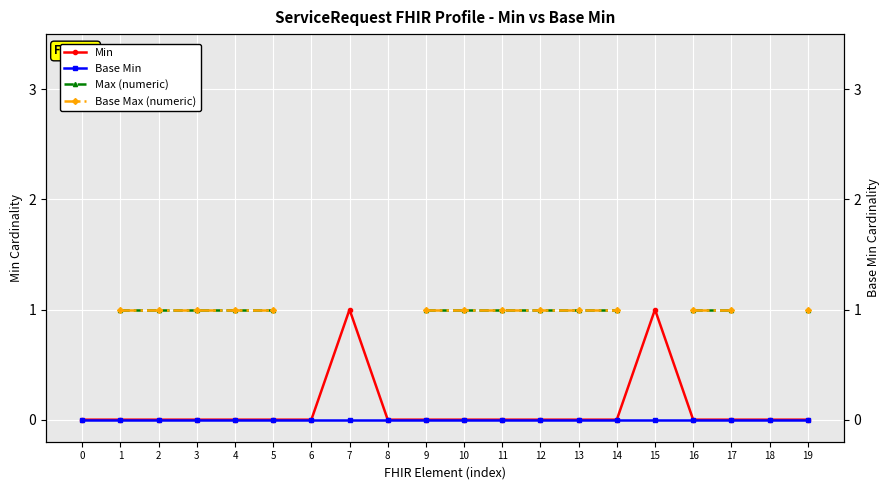

The Min series shows 0.0 at 18. True or false?

True